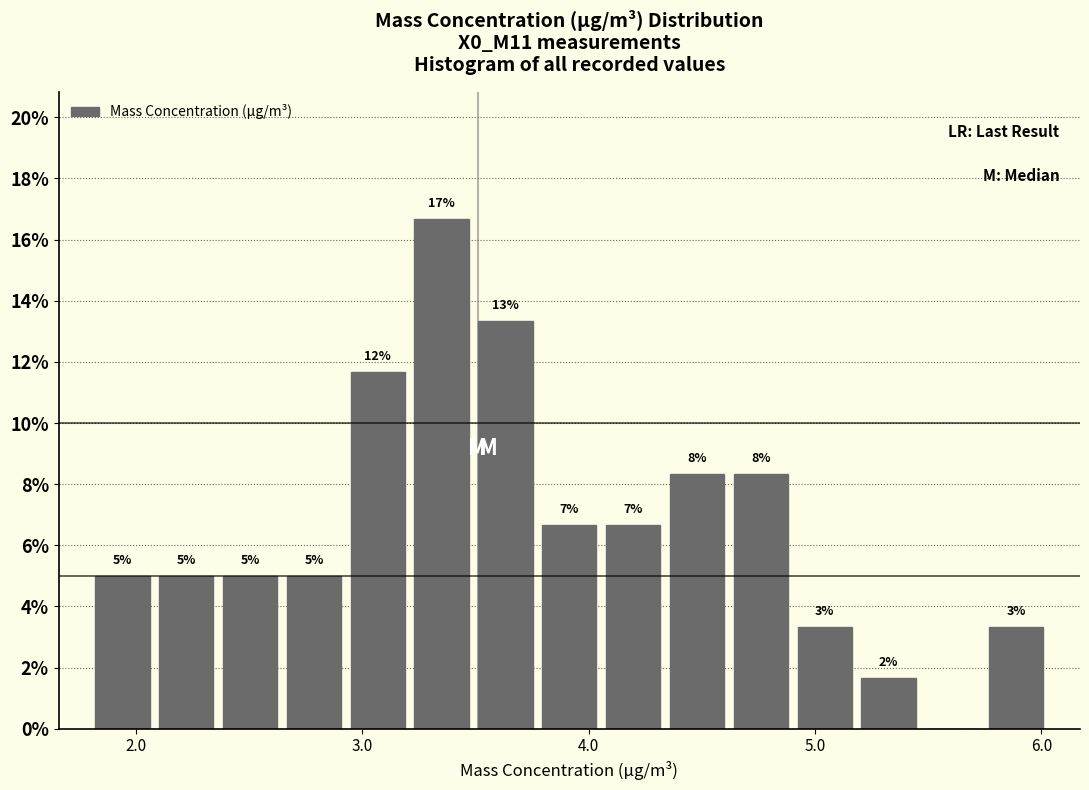

Read against the x-axis, roughly where is the centre of the tallest bar?

3.4